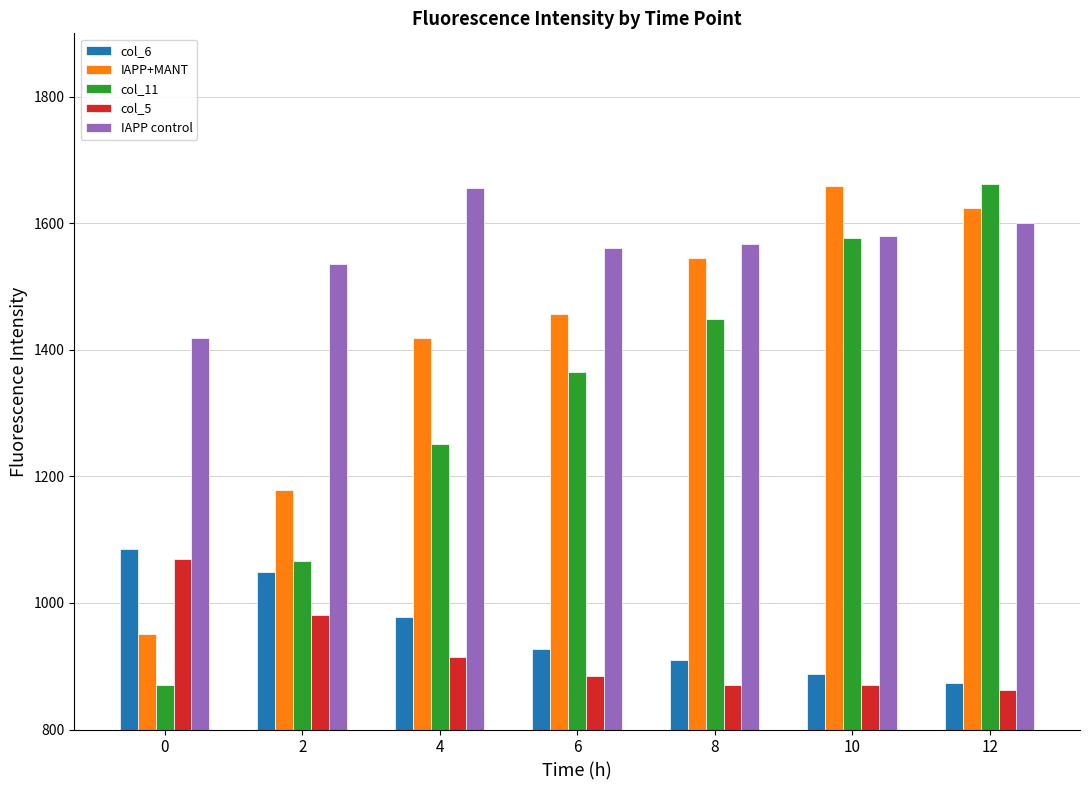

What is the difference between the maximum and minimum values in the col_5 series?

207